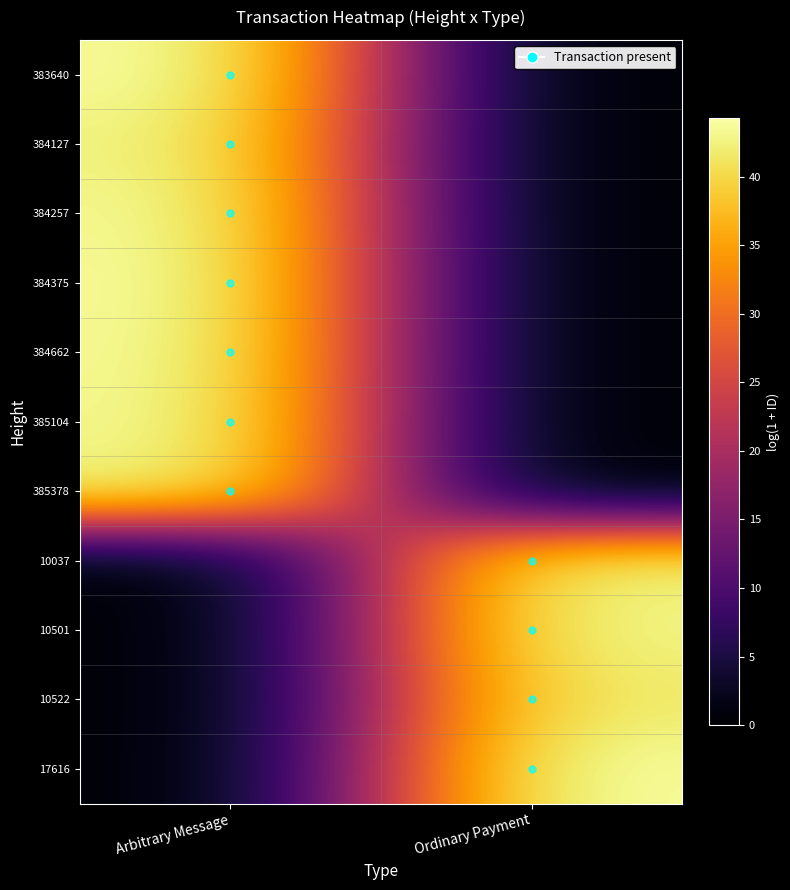

At which category is the sum across all series the highest?

Arbitrary Message